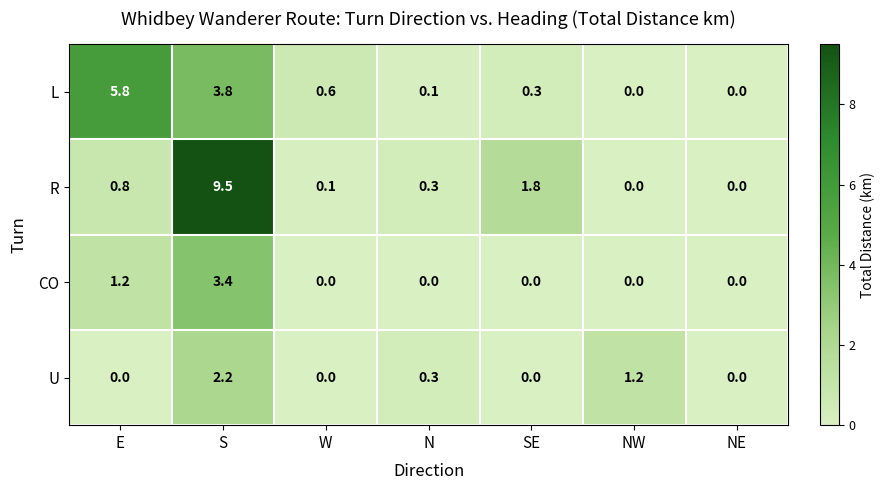

What is the difference between the maximum and minimum values in the CO series?

3.4